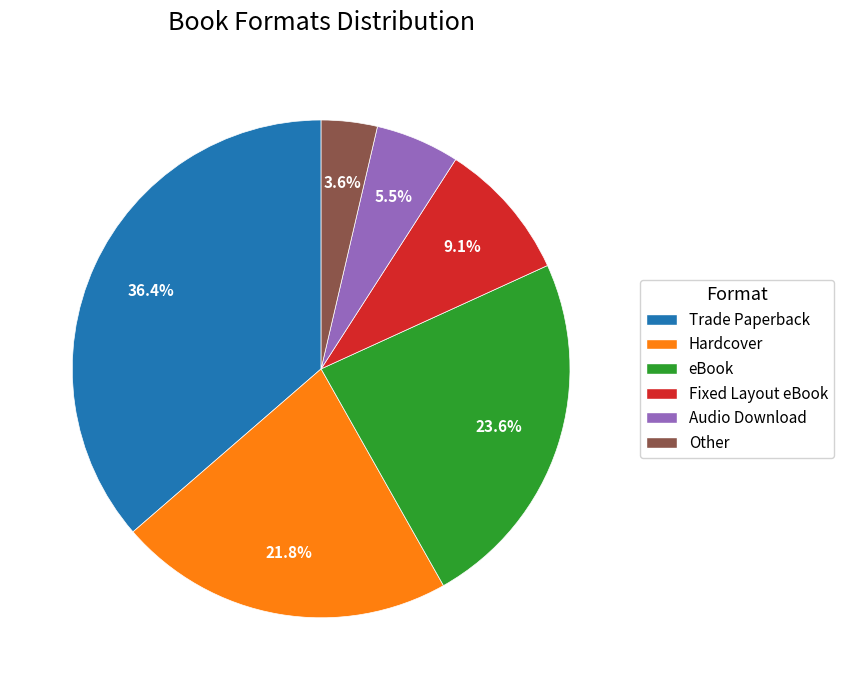

What is the total percentage of Fixed Layout eBook and Trade Paperback?

45.5%